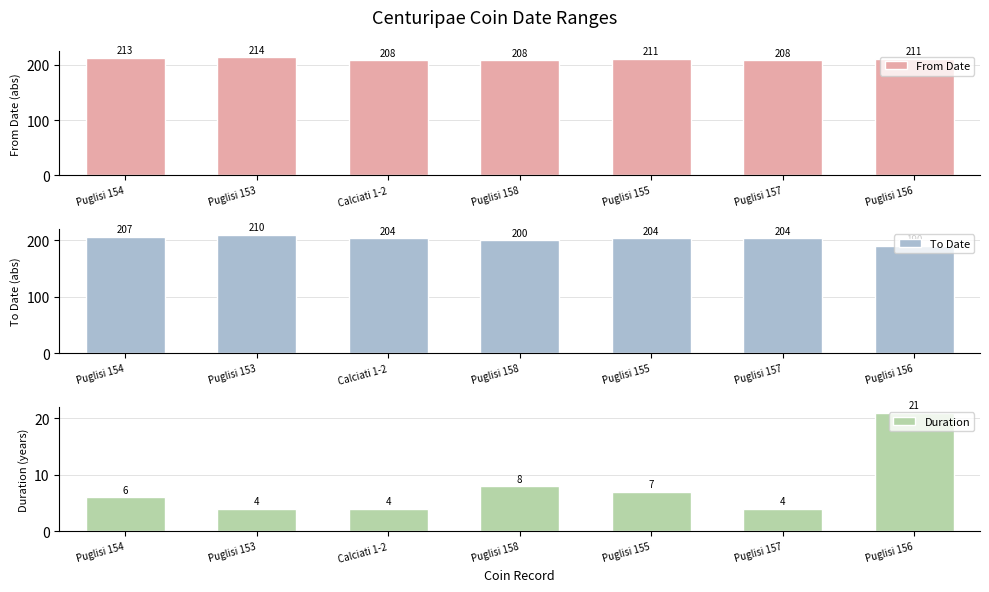

How many From Date values are between 208 and 213?

6